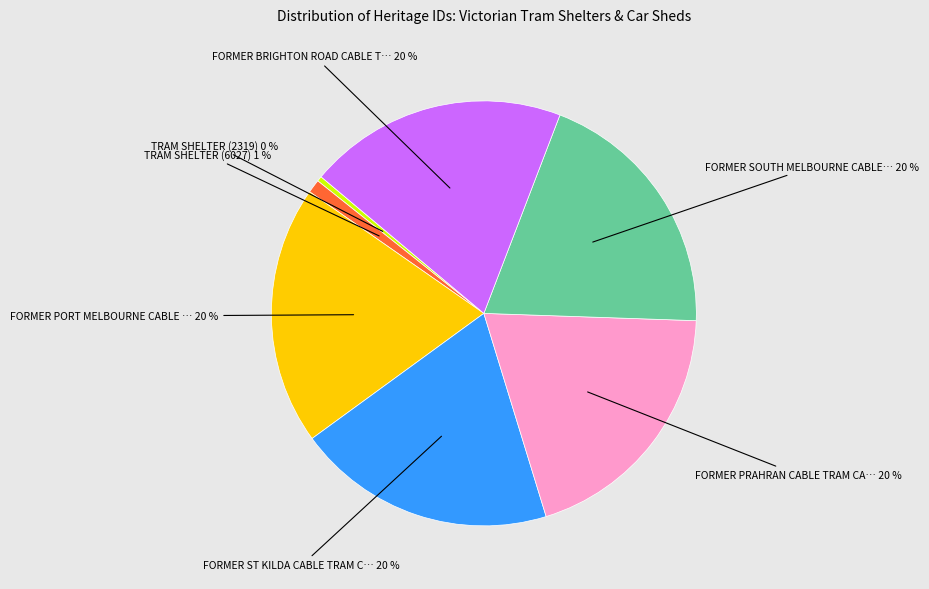

To the nearest percent, what is the average slice percentage?

14%